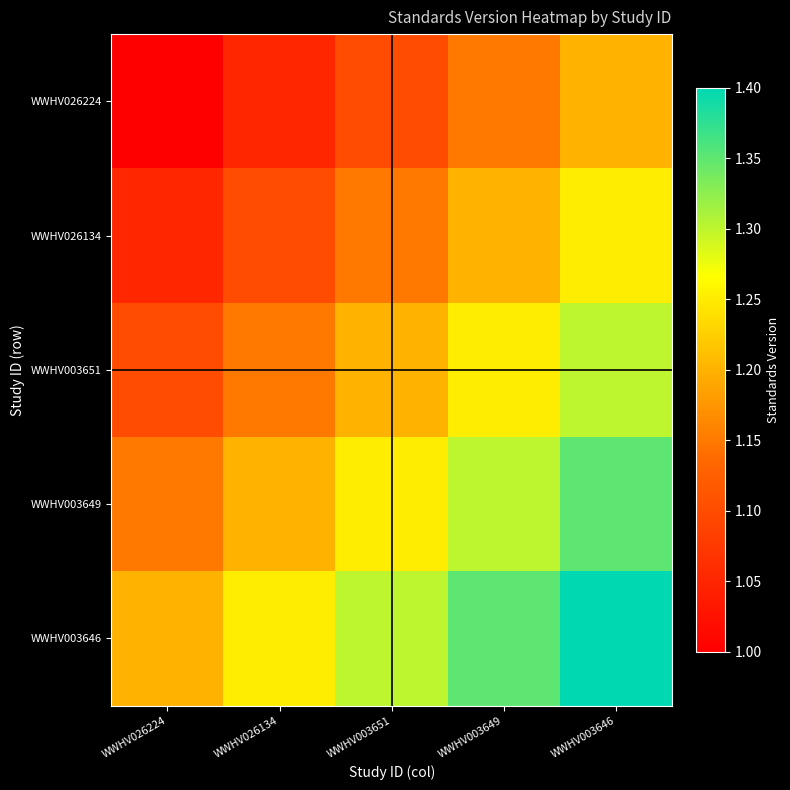

At WWHV003651, list the series in order from largest to smallest.

WWHV003646, WWHV003649, WWHV003651, WWHV026134, WWHV026224